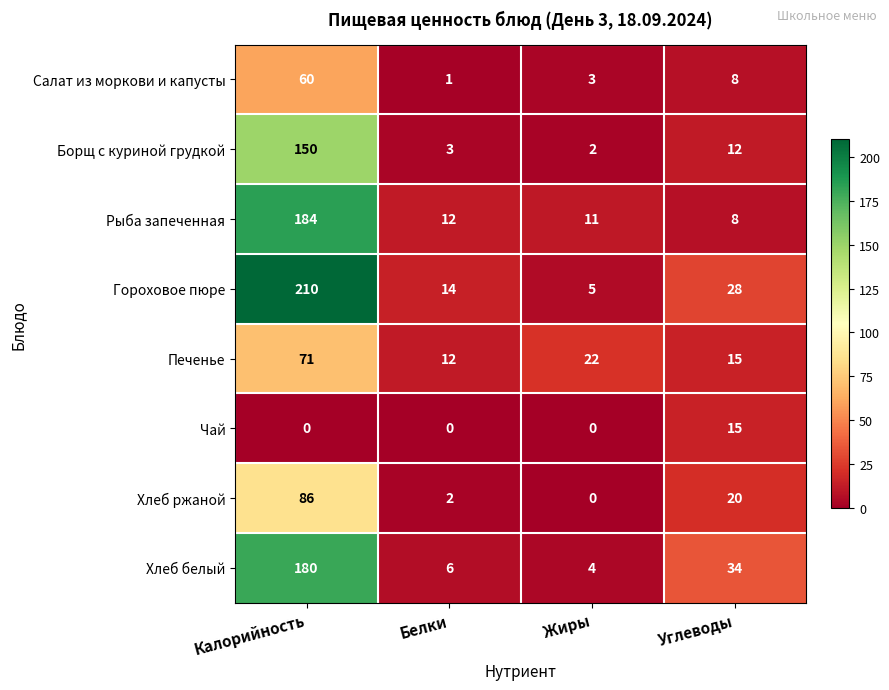

How many categories are shown in the chart?

4